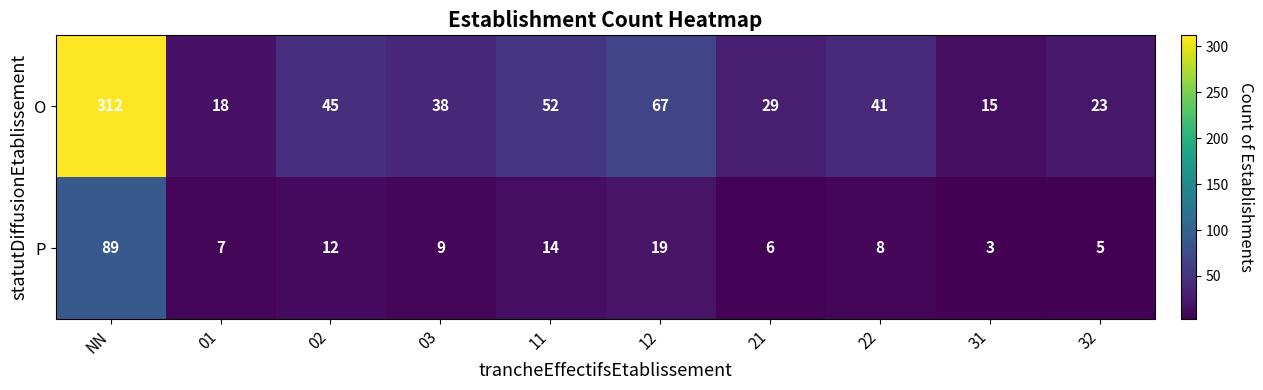

Reading left to right, what are all the values shown in this chart?

O: 312	18	45	38	52	67	29	41	15	23
P: 89	7	12	9	14	19	6	8	3	5